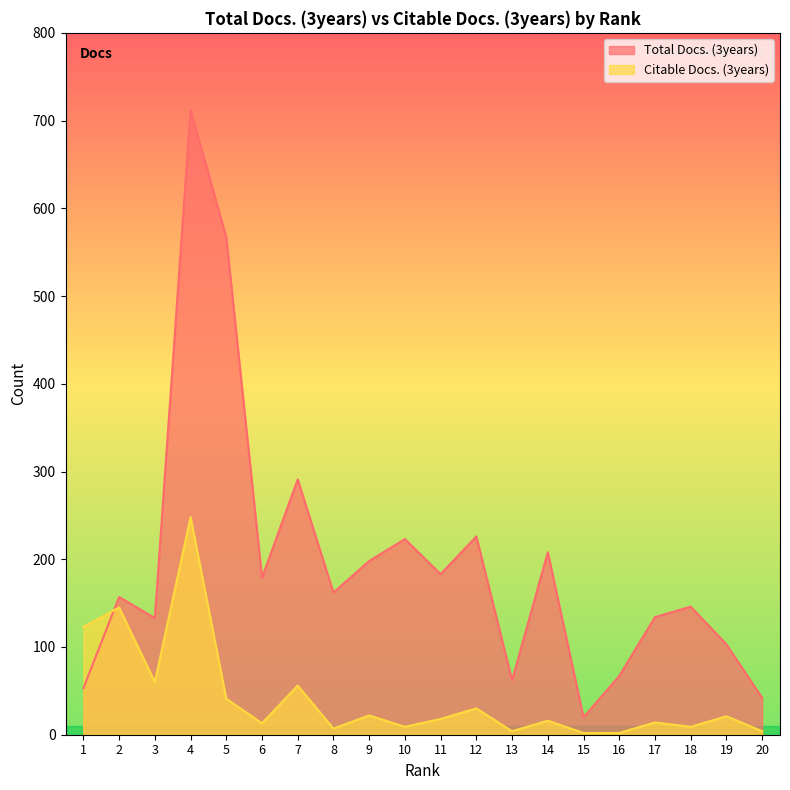

What is the sum of the Total Docs. (3years) values at 18 and 16?

213